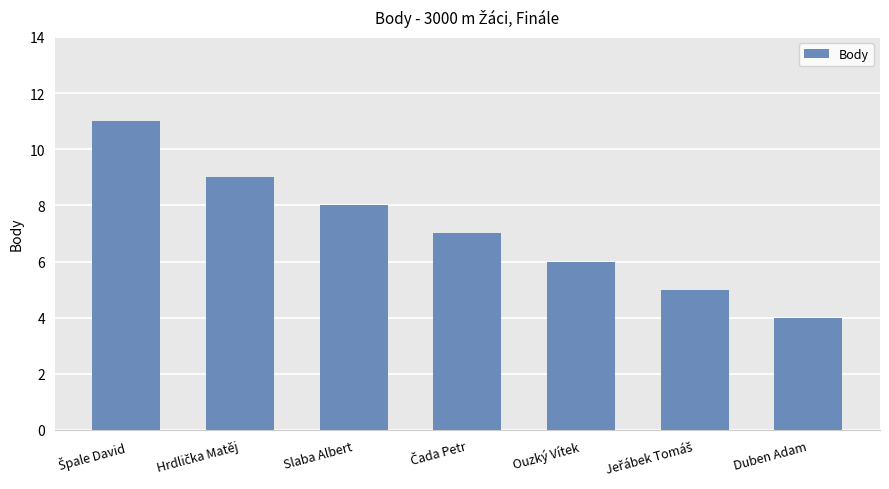

The chart shows a value of 7 at Duben Adam. True or false?

False